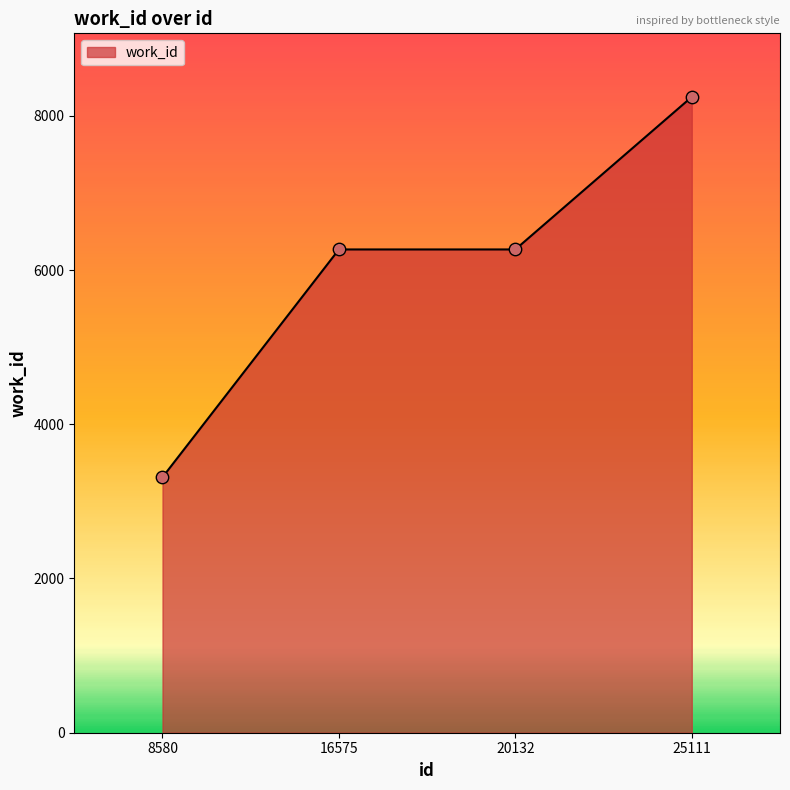

Which has a higher value, 16575 or 25111?

25111